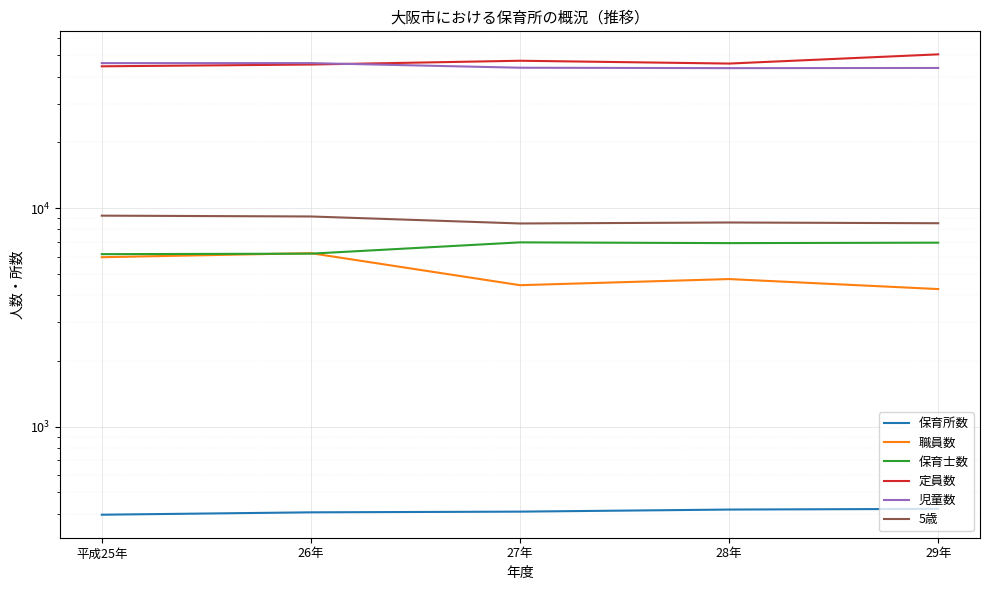

List the labels in order of 定員数 value, smallest first.

平成25年, 26年, 28年, 27年, 29年